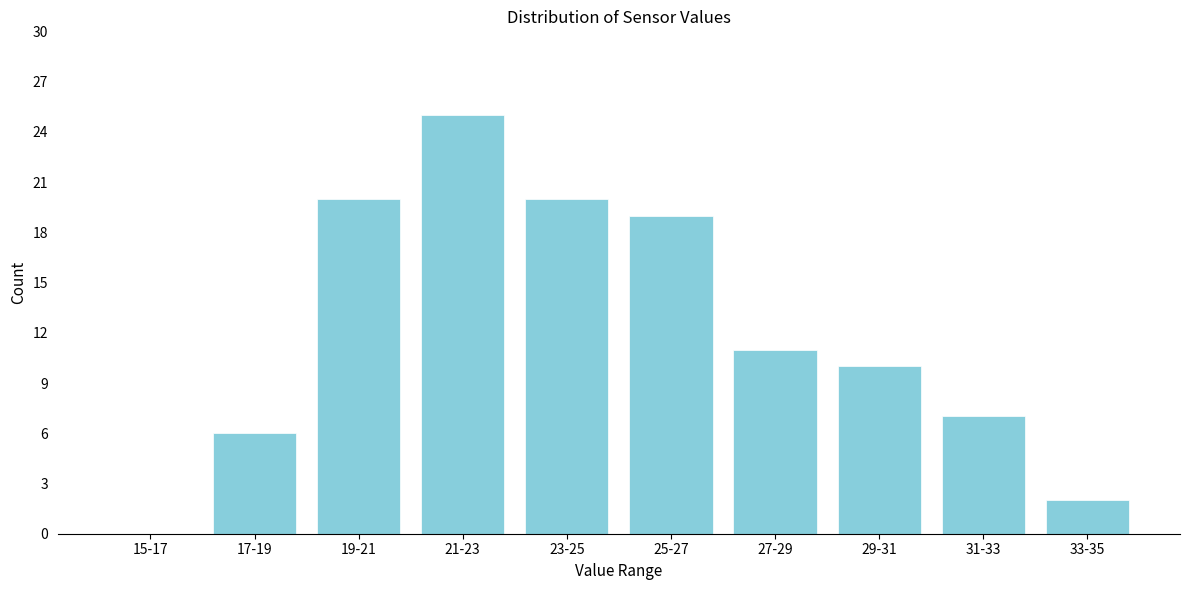

Reading right to left, extract all data points from this chart.

33-35=2	31-33=7	29-31=10	27-29=11	25-27=19	23-25=20	21-23=25	19-21=20	17-19=6	15-17=0